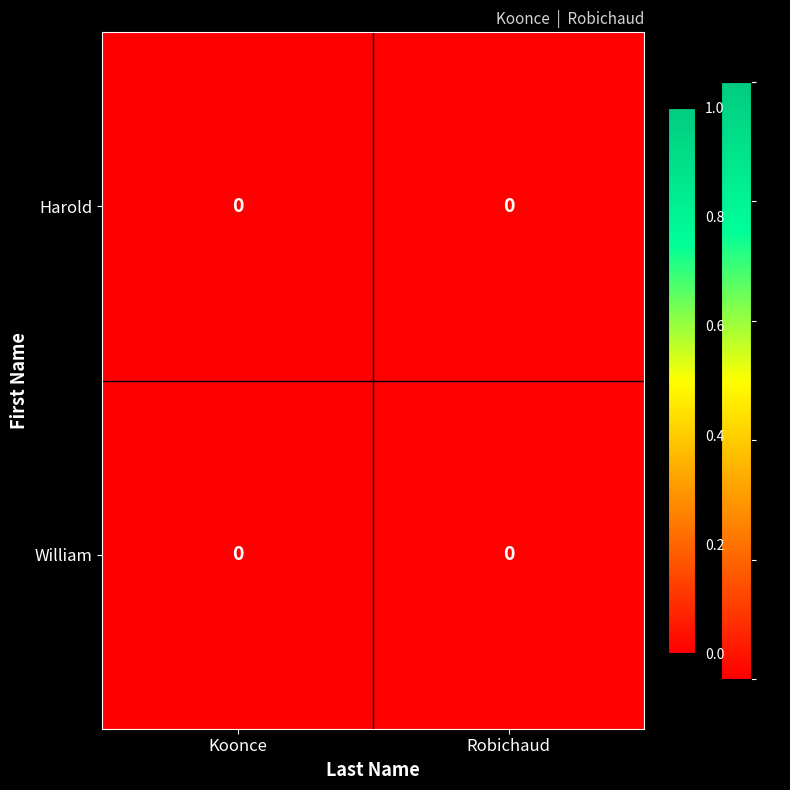

Count the row_0 values in the range 0 to 1.

2